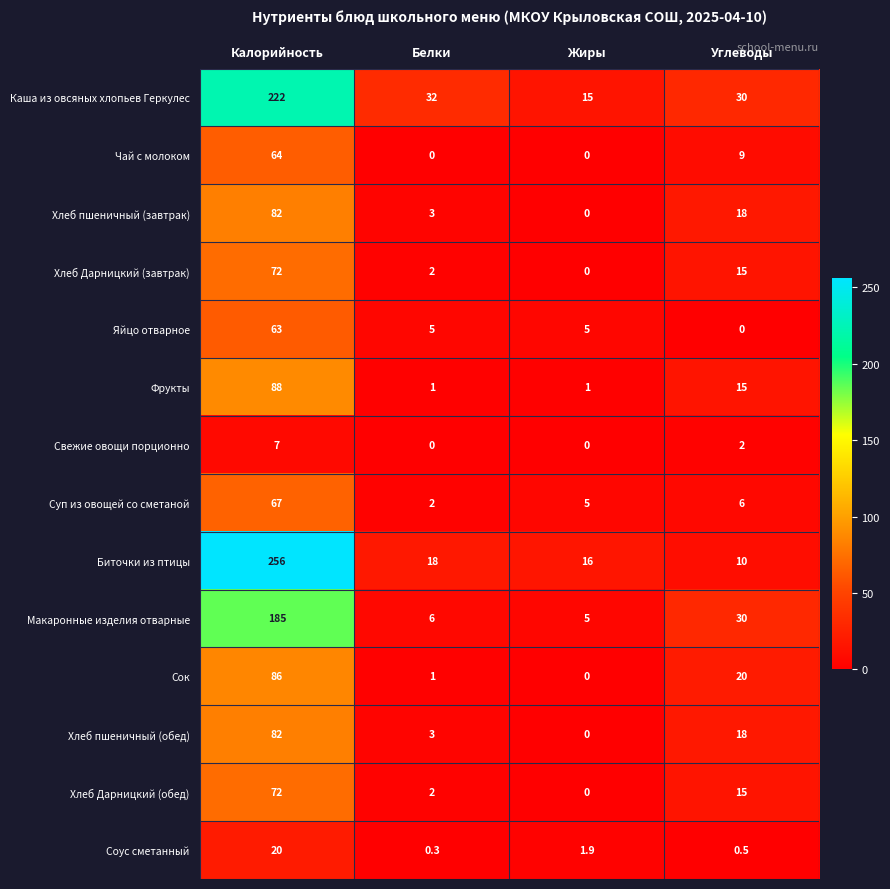

At which label is Соус сметанный closest to 10?

Жиры